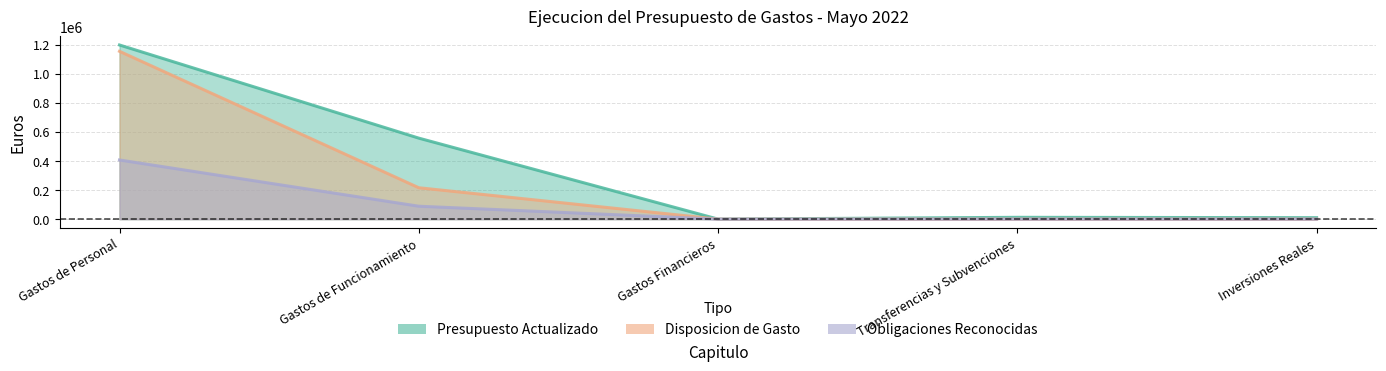

What is the total value across all series at Gastos Financieros?

56.0